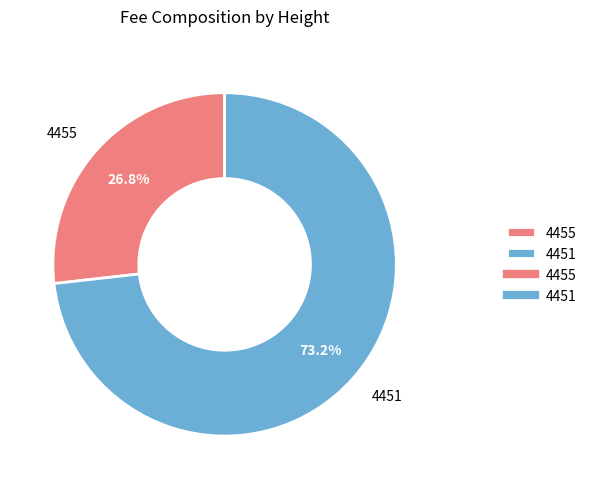

How many slices are in this pie chart?

2